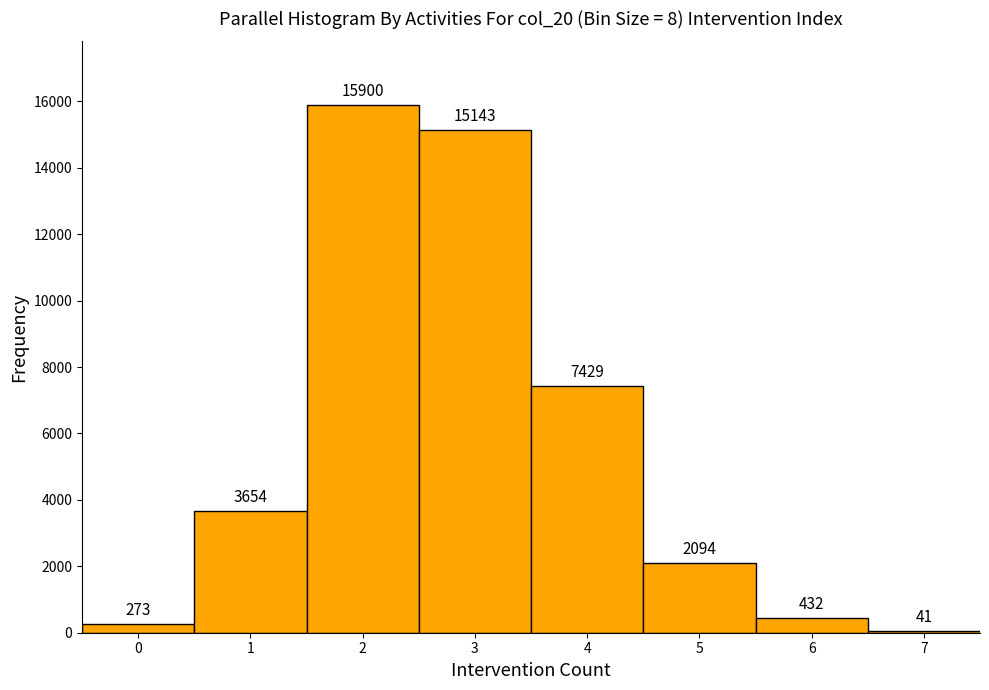

Reading left to right, transcribe all the data shown in this chart.

0=273	1=3654	2=15900	3=15143	4=7429	5=2094	6=432	7=41